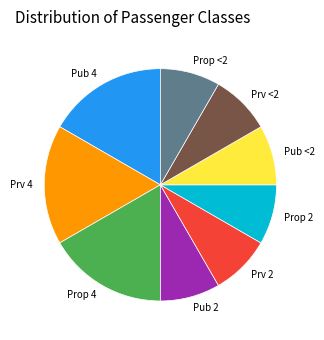

Is there a majority slice in this chart?

No